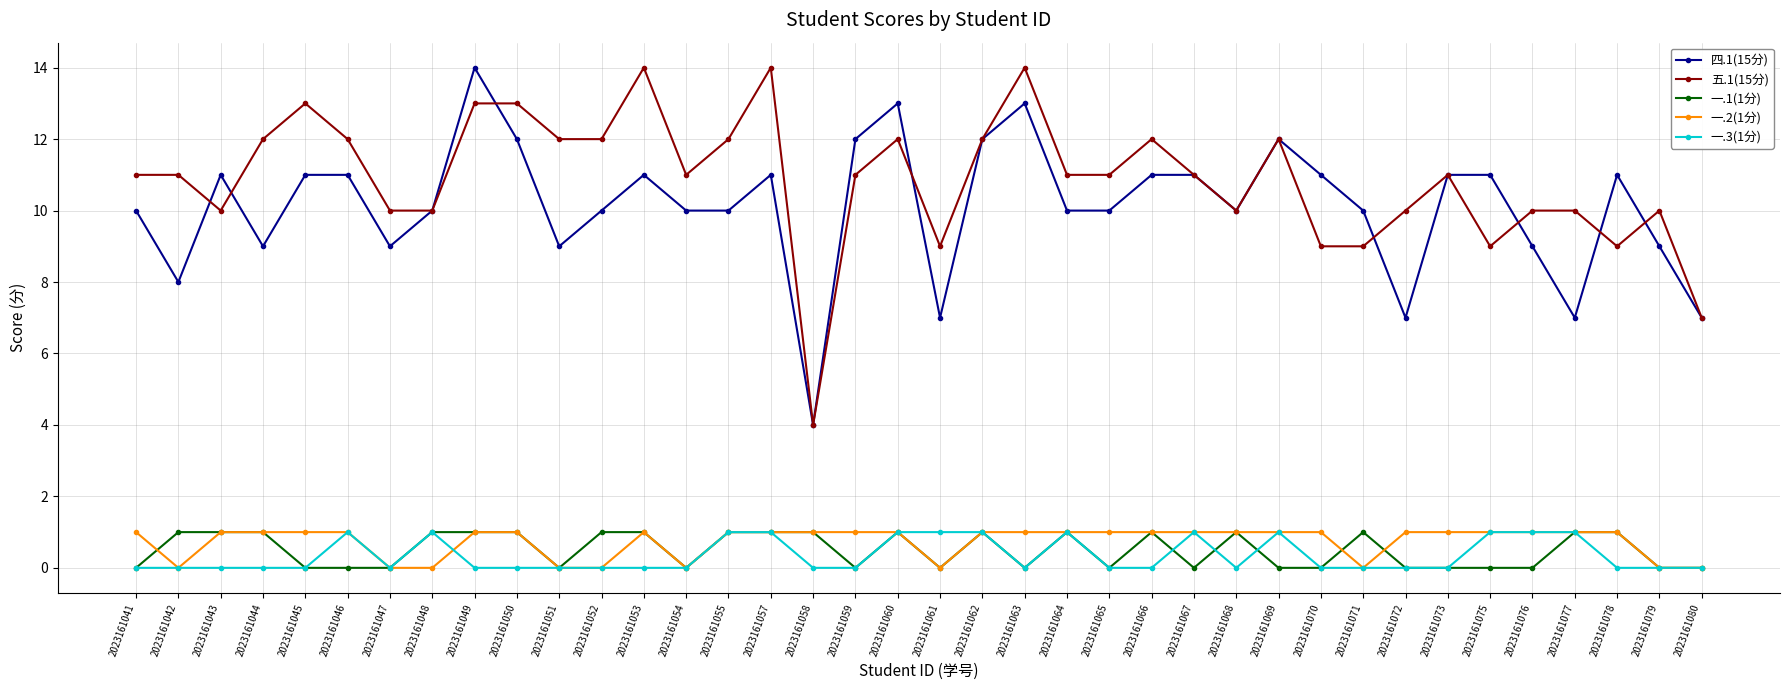

What is the total value across all series at 2023161055?

25